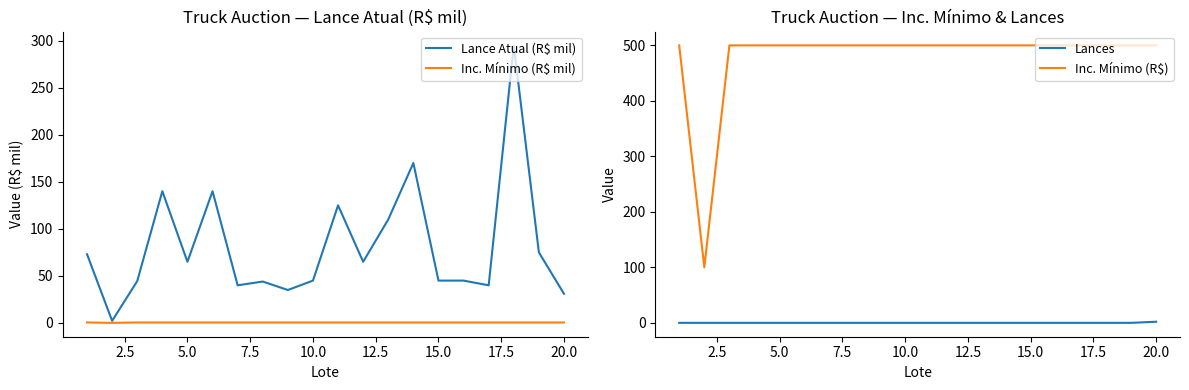

What is the minimum value for Inc. Mínimo (R$)?

100